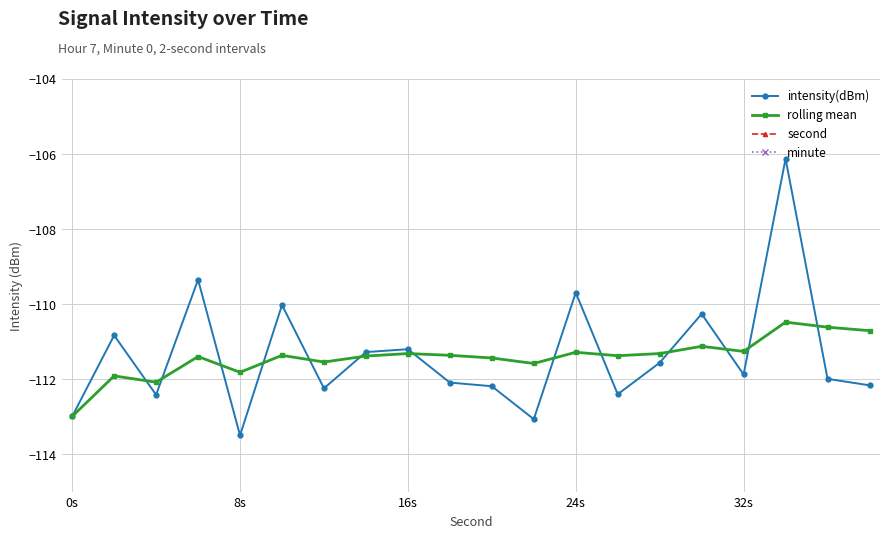

True or false: intensity(dBm) has a value of -109.7 at 24s.

True